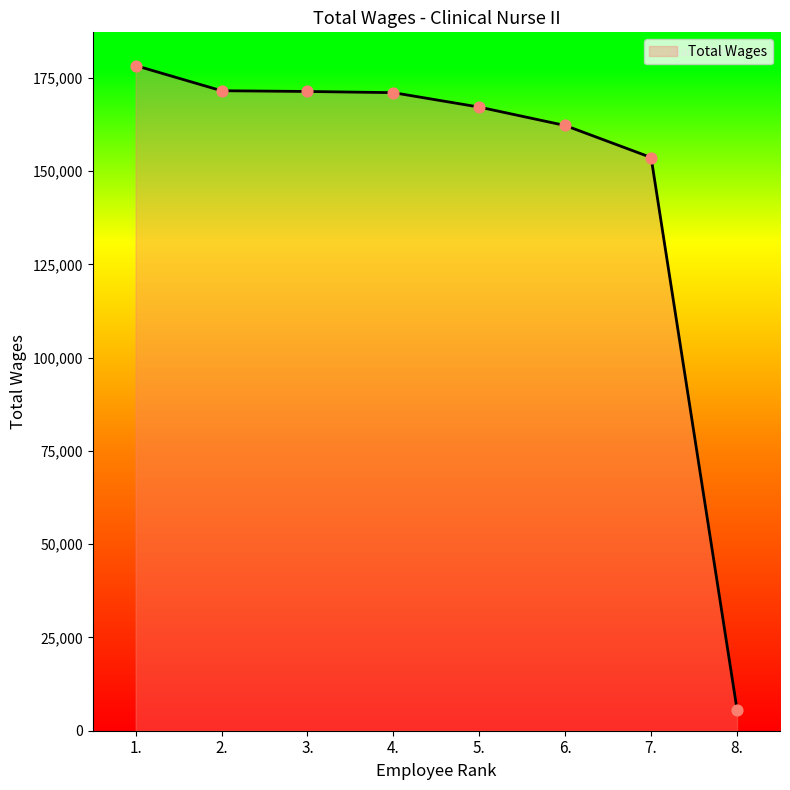

Approximately how many times larger is the value at 1. compared to 6.?

1.1